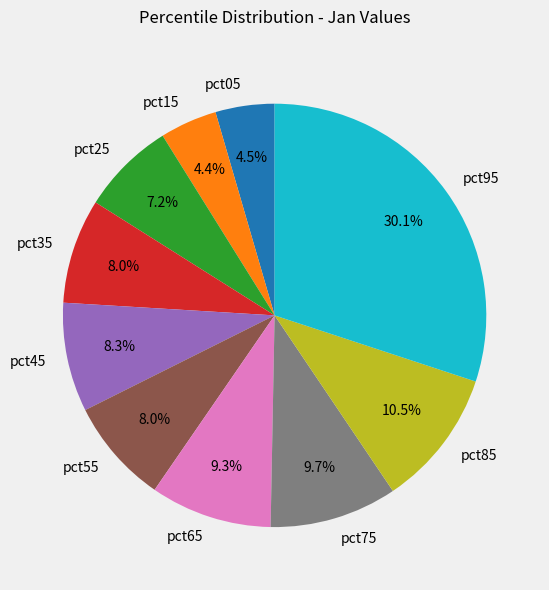

To the nearest percent, what is the average slice percentage?

10%